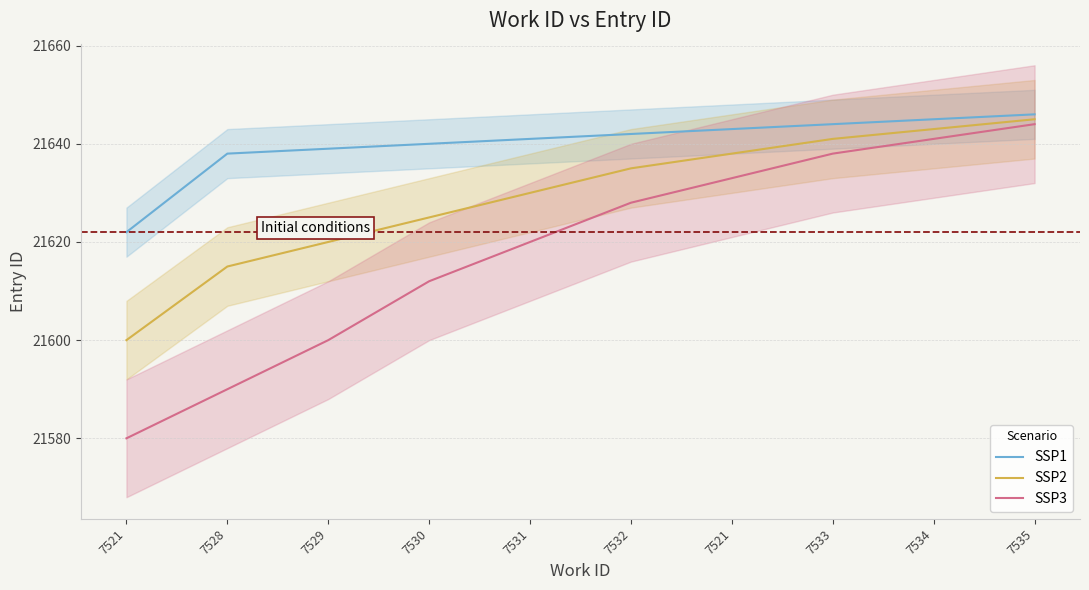

Rank the categories by SSP2 value from highest to lowest.

7535, 7534, 7533, 7521, 7532, 7531, 7530, 7529, 7528, 7521